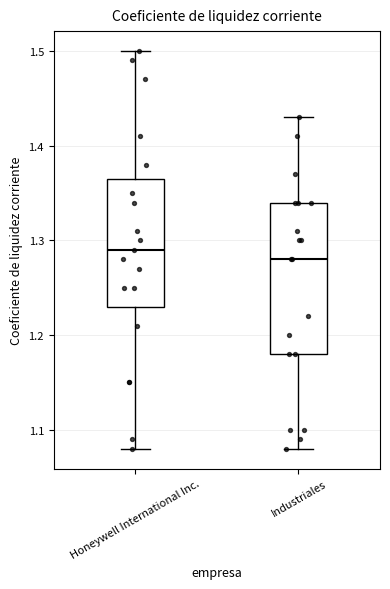

Reading left to right, transcribe this box plot: for each box, give where its median line is, the range the box spans, and where its two whiskers end, as read against the y-axis. The values are not printed on the chart, so give them approximately, as read against the axis.

Honeywell International Inc.: median 1.29, box 1.23 to 1.37, whiskers 1.08 to 1.50
Industriales: median 1.28, box 1.18 to 1.34, whiskers 1.08 to 1.43